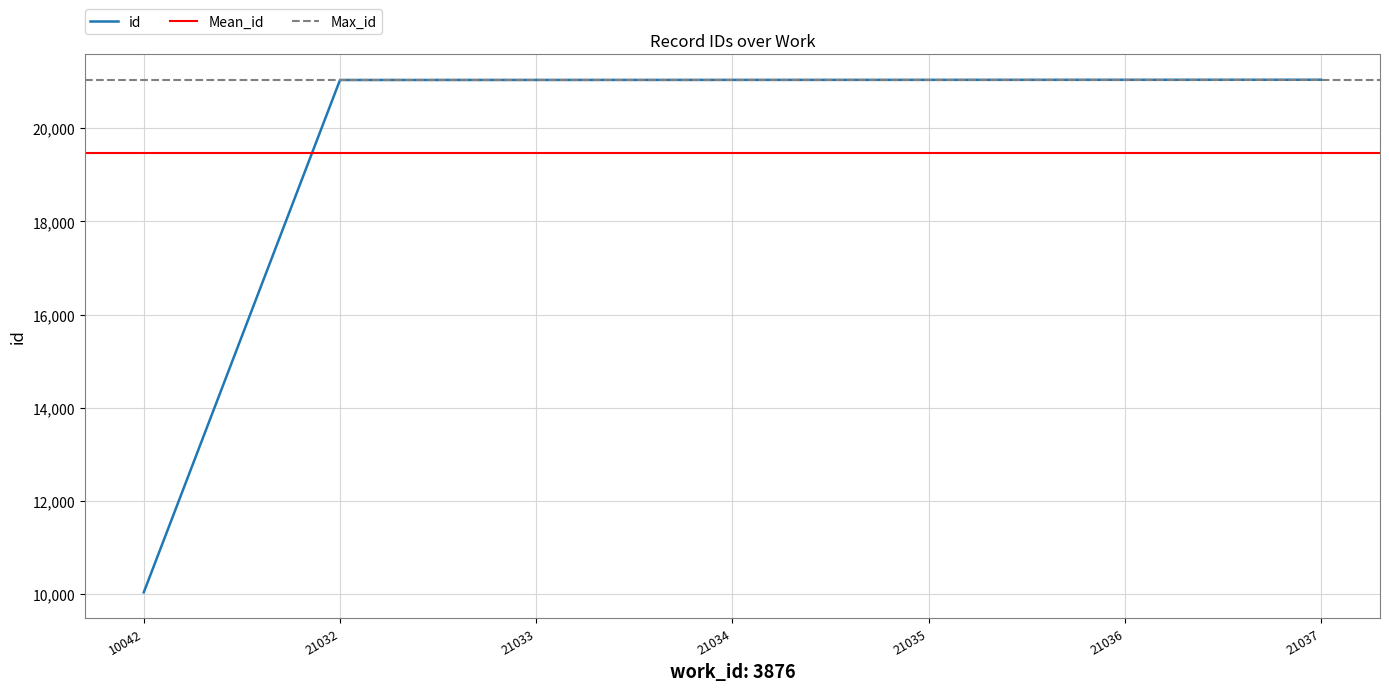

True or false: the data shows 4325 at 21034.

False